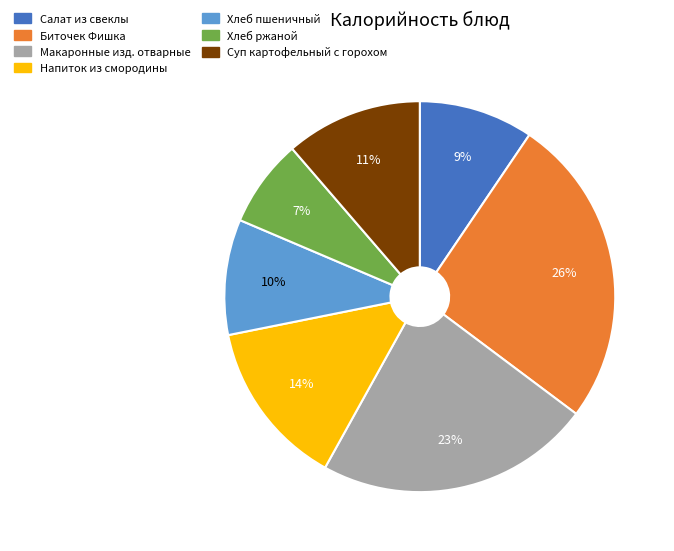

To the nearest percent, what portion does Салат из свеклы represent?

9%